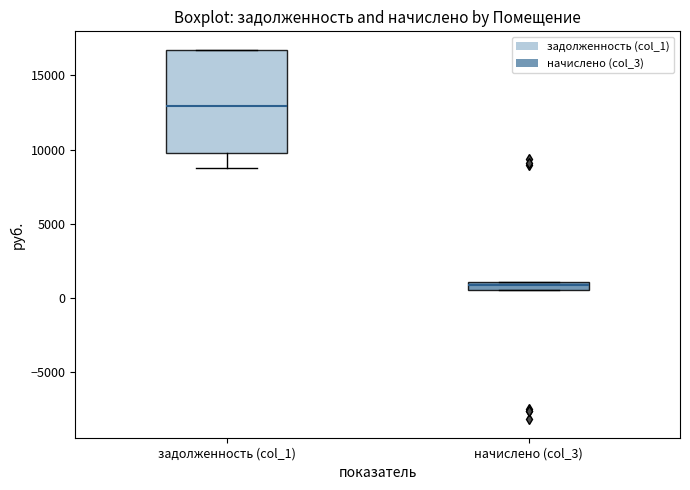

Where is the lower edge of the box for начислено (col_3) on the y-axis? The values are not printed on the chart, so give them approximately, as read against the axis.

500